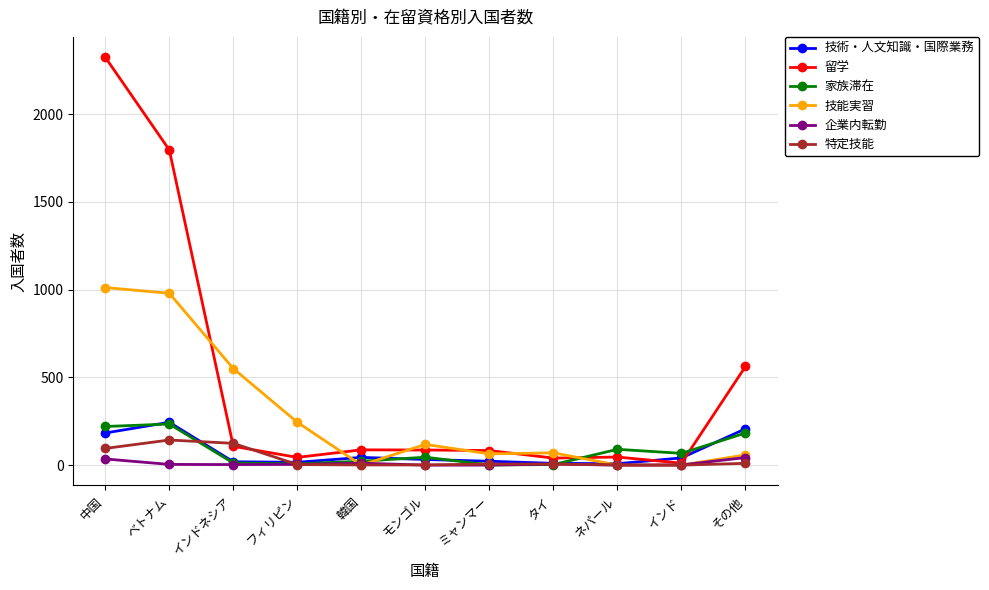

Which series has the largest total across all categories?

留学